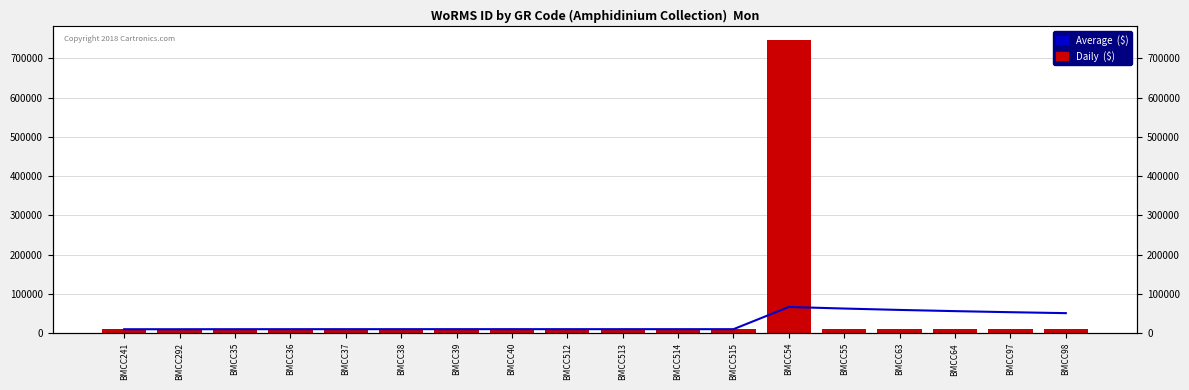

What is the label of the 10th bar from the right?

BMCC512